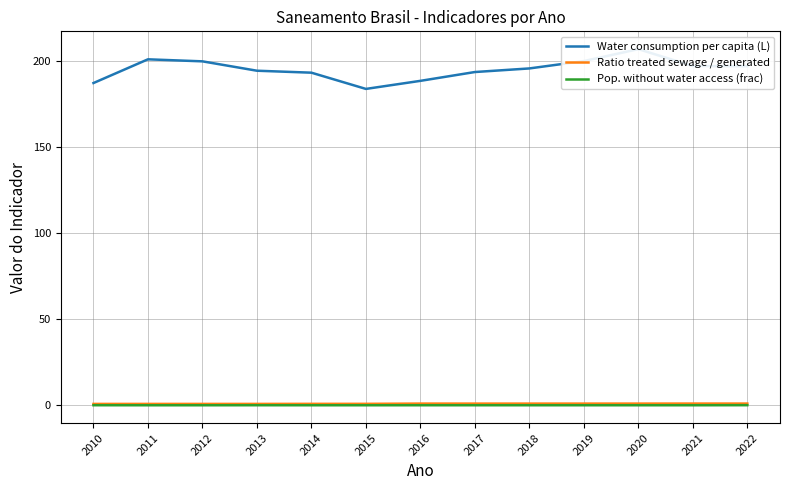

True or false: Water consumption per capita (L) and Pop. without water access (frac) intersect in this chart.

False